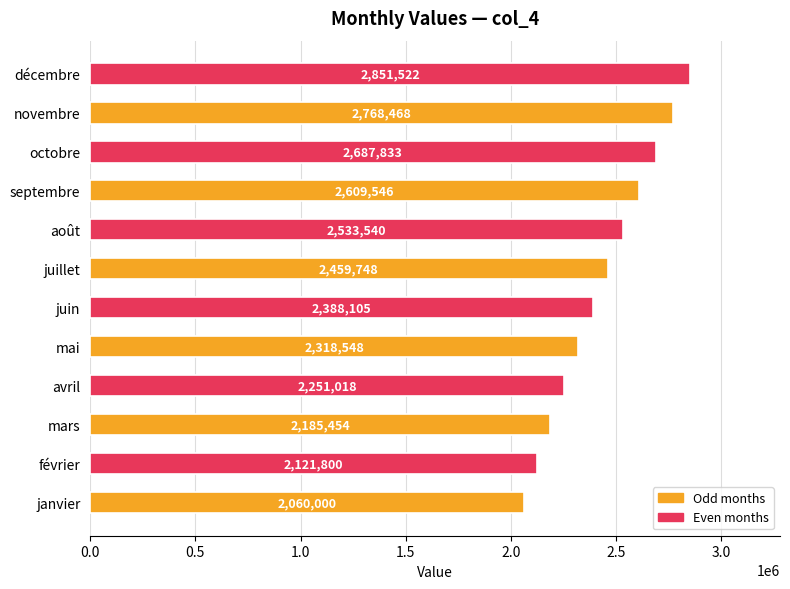

Where is the data nearest to the value 2455760?

juillet